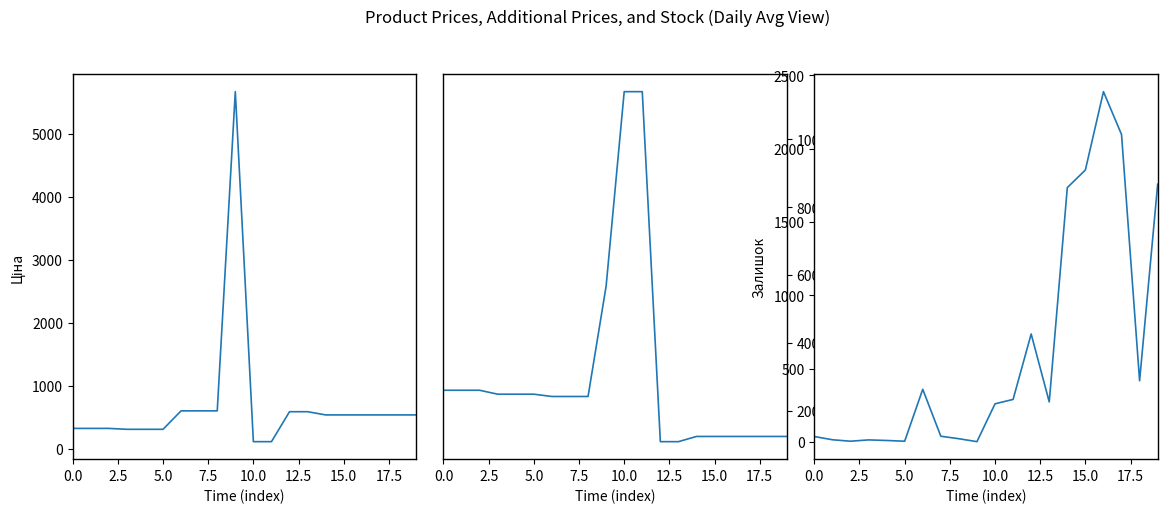

The Ціна series shows 458.0 at 10.0. True or false?

False